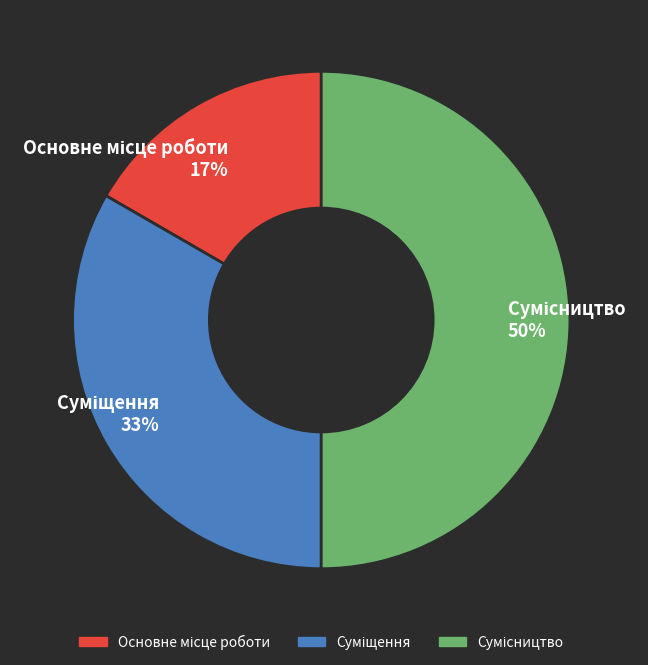

To the nearest percent, what is the difference between the largest and smallest slice percentages?

33%